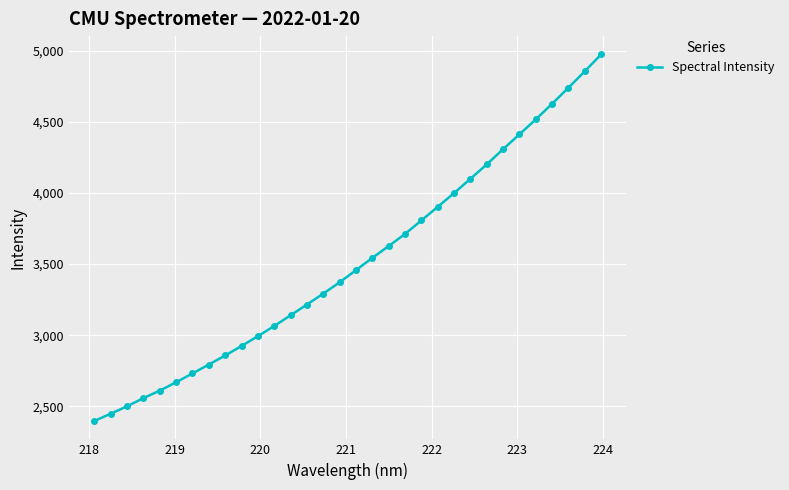

What is the greatest value displayed?

4974.2